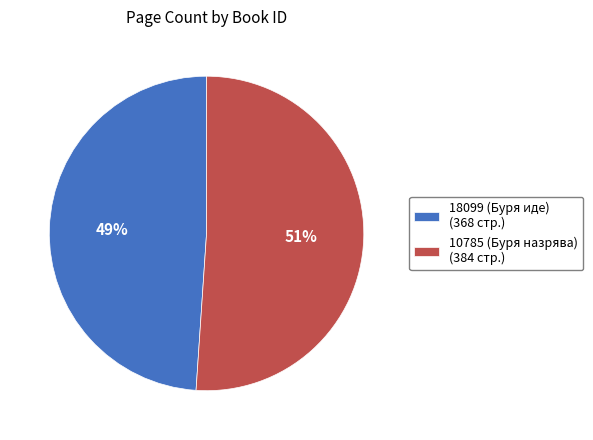

Which slice is the largest?

10785 (Буря назрява)